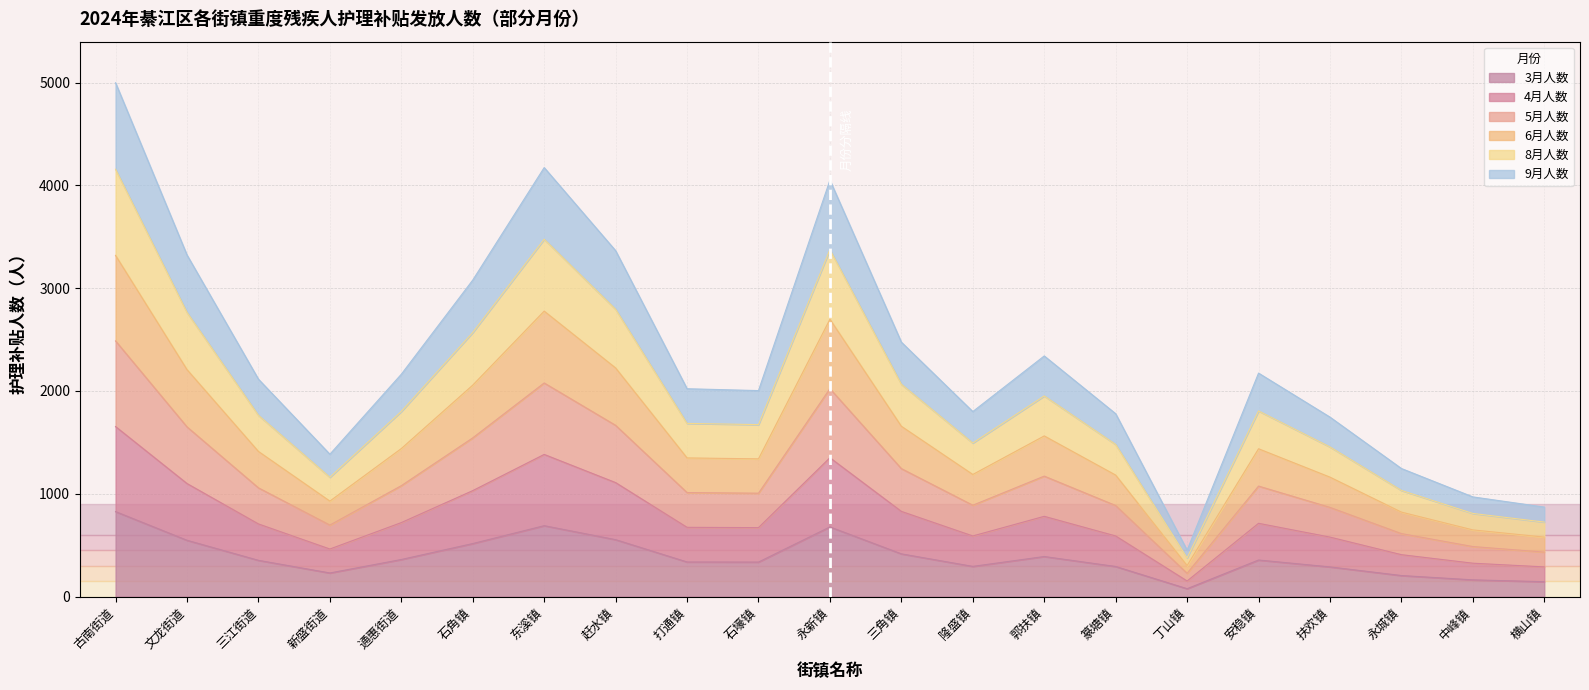

The value of 3月人数 at 东溪镇 is 222. True or false?

False